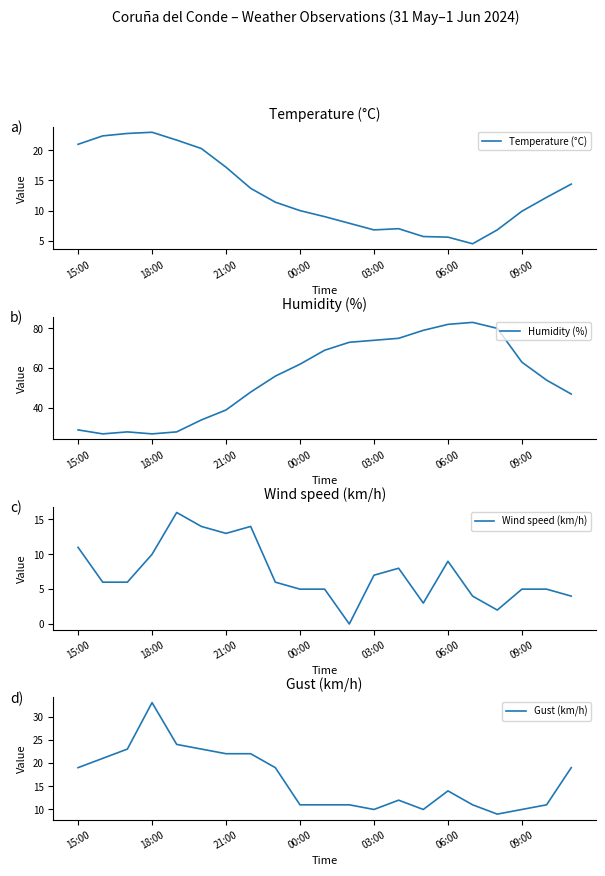

At which label does Temperature (°C) first exceed 11?

15:00